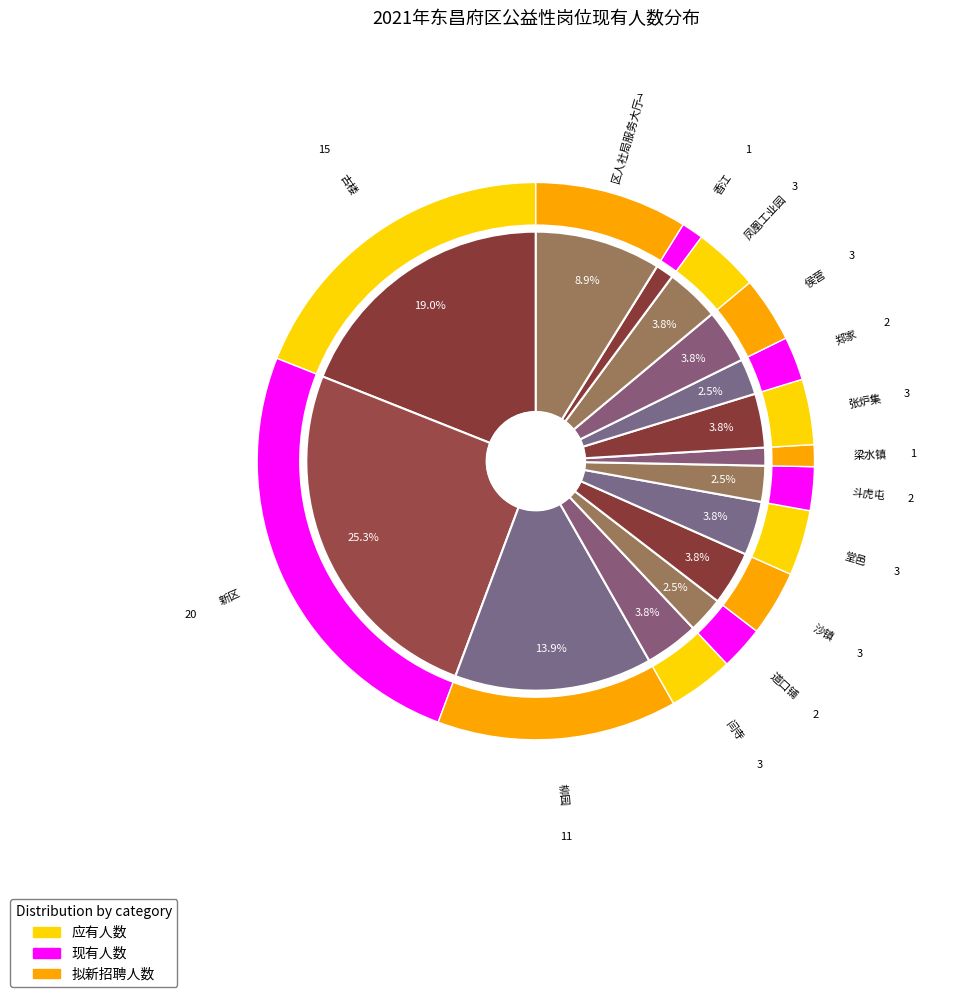

Is it true that 香江 is 1% of the pie?

True